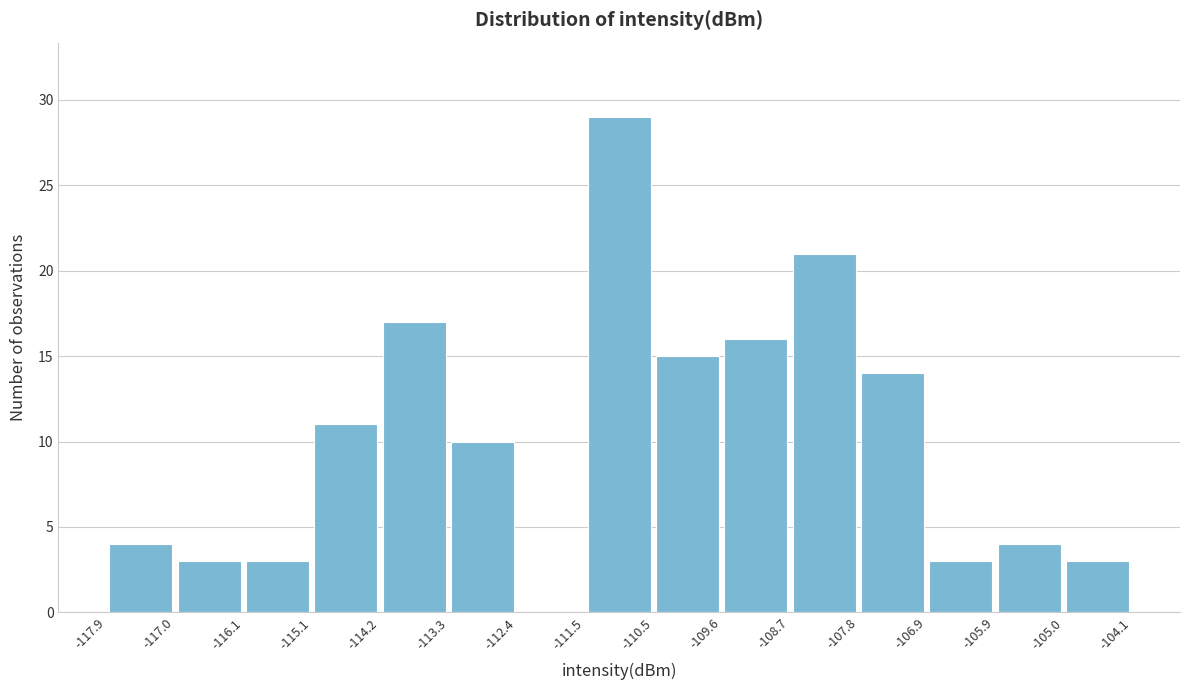

How tall is the bar that spans -107.8 to -106.9 on the x-axis? The values are not printed on the chart, so give them approximately, as read against the axis.

14